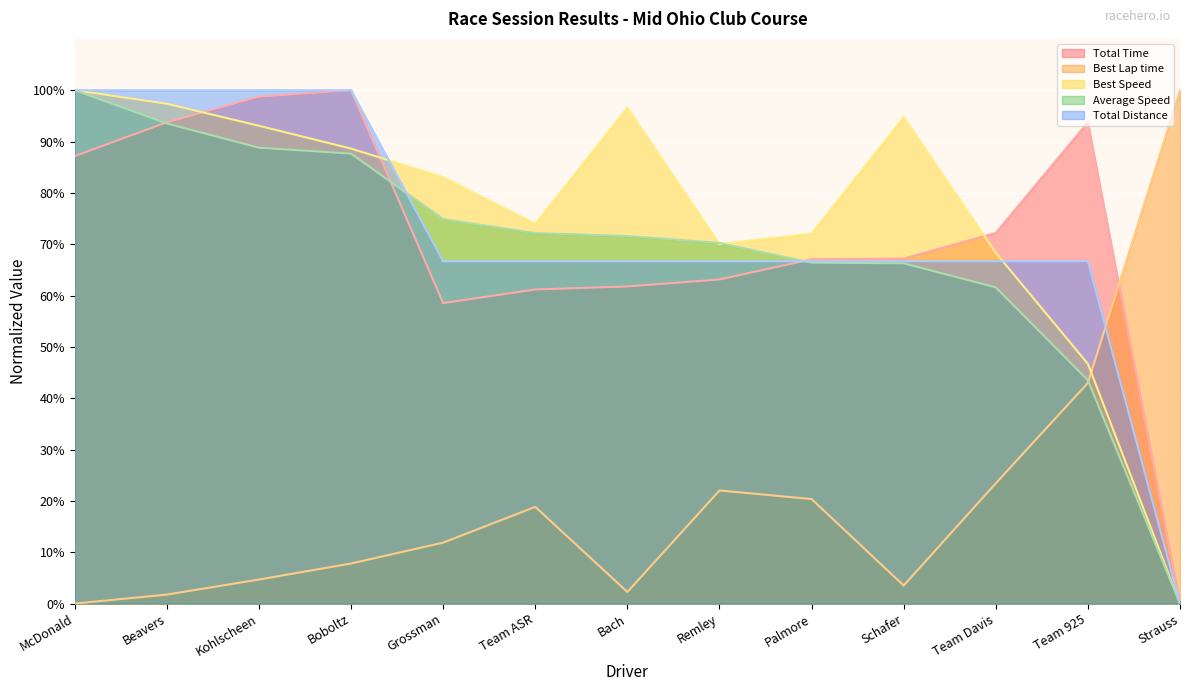

Rank the series by their maximum value, from highest to lowest.

Total Time, Best Speed, Average Speed, Total Distance, Best Lap time